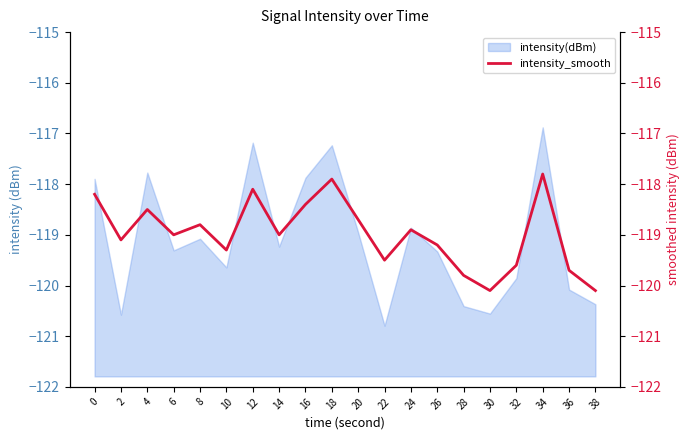

Reading left to right, what are all the values shown in this chart?

-118.2	-119.1	-118.5	-119.0	-118.8	-119.3	-118.1	-119.0	-118.4	-117.9	-118.7	-119.5	-118.9	-119.2	-119.8	-120.1	-119.6	-117.8	-119.7	-120.1